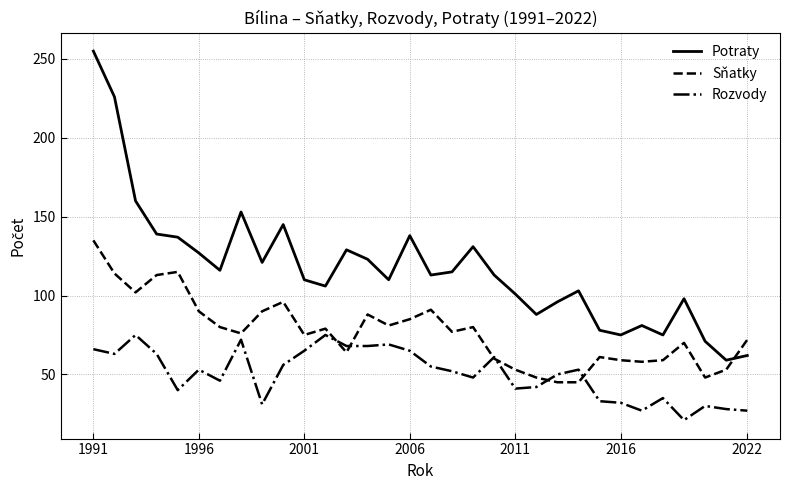

In Sňatky, how many points are higher than both neighbors (excluding endpoints)?

8